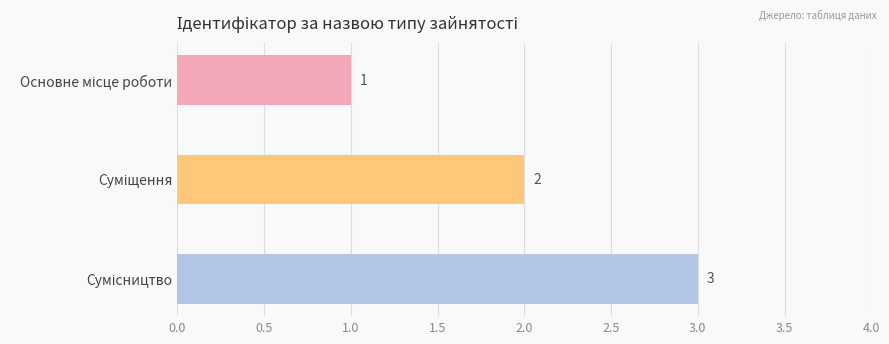

What is the greatest value displayed?

3